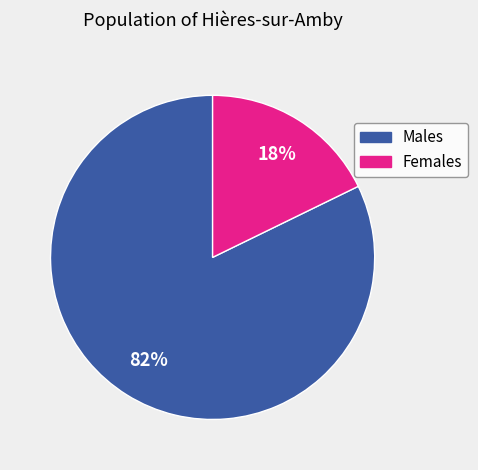

Between Males and Females, which is larger?

Males